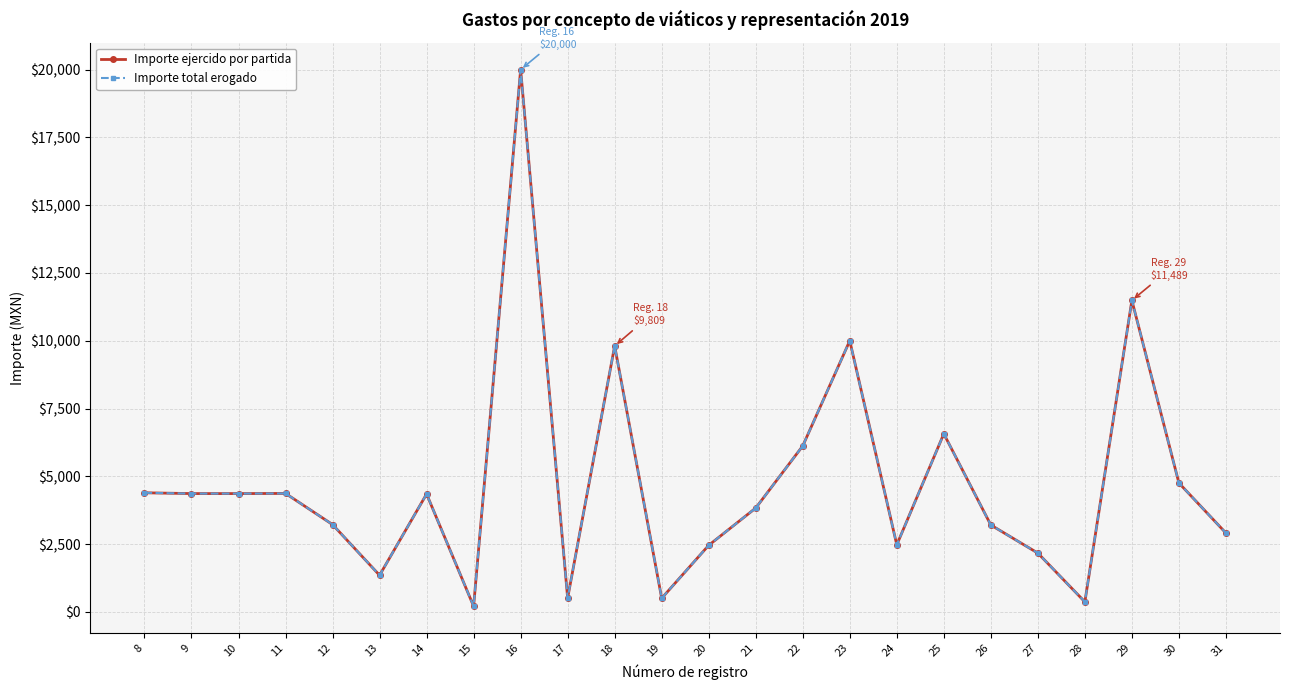

Is this an area chart (filled region under the line)?

No